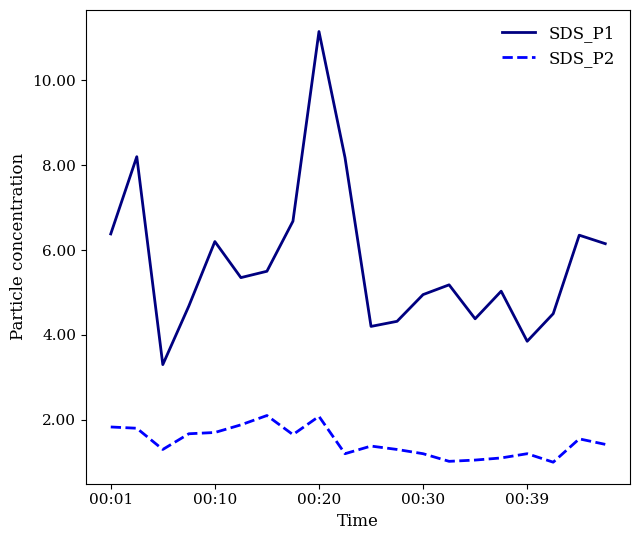

At how many categories does at least one series exceed 9?

1